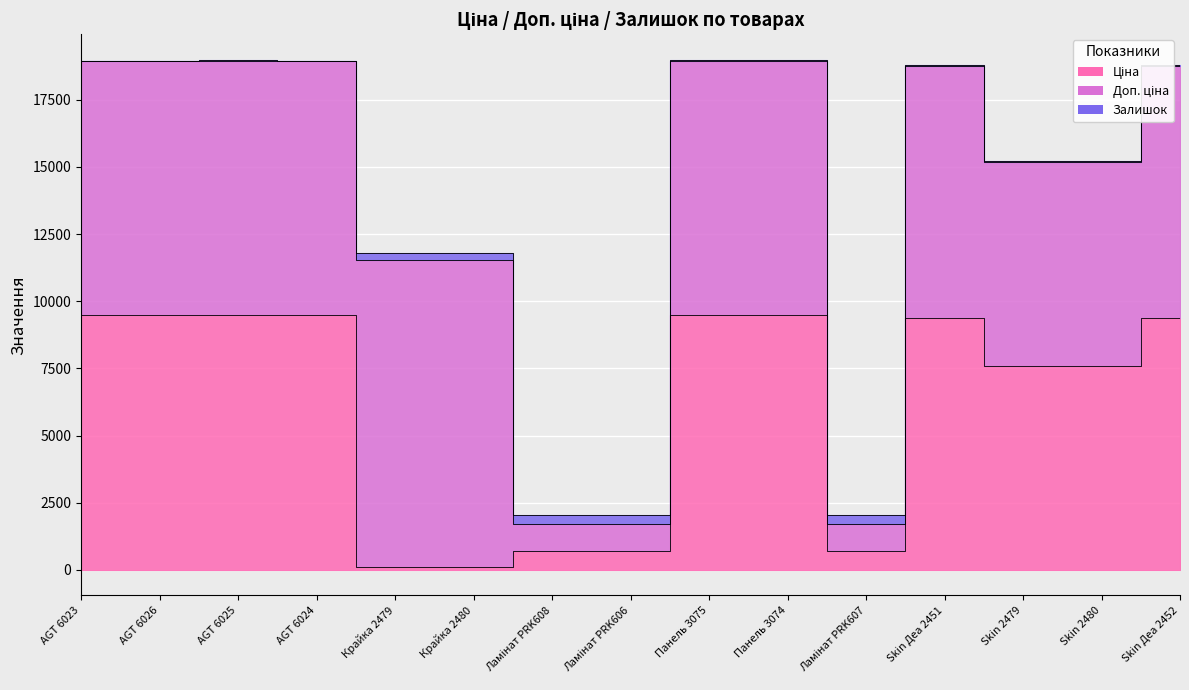

True or false: Доп. ціна and Ціна cross at least once.

False